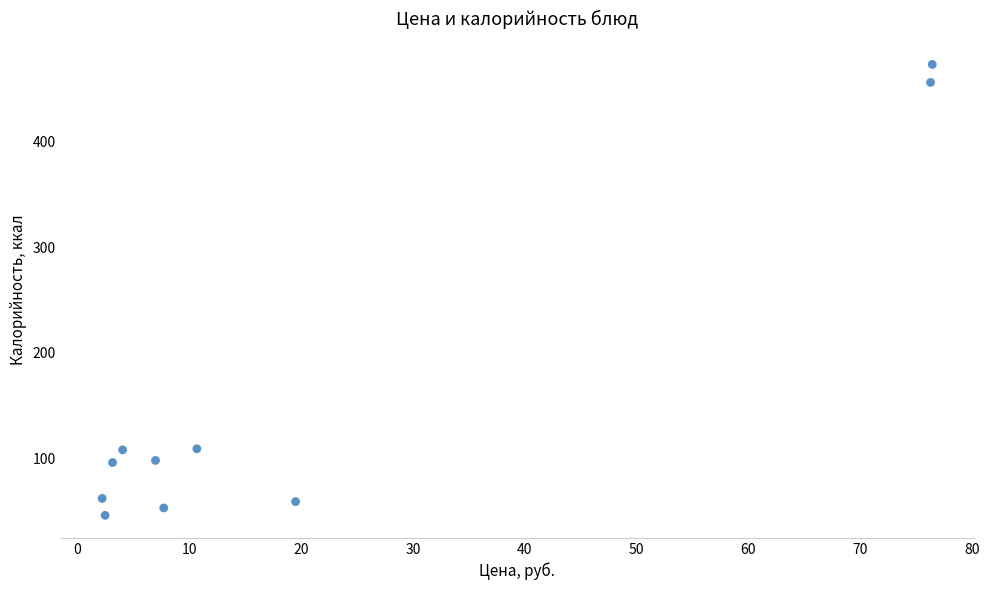

What is the range of Y values (max minus min)?

427